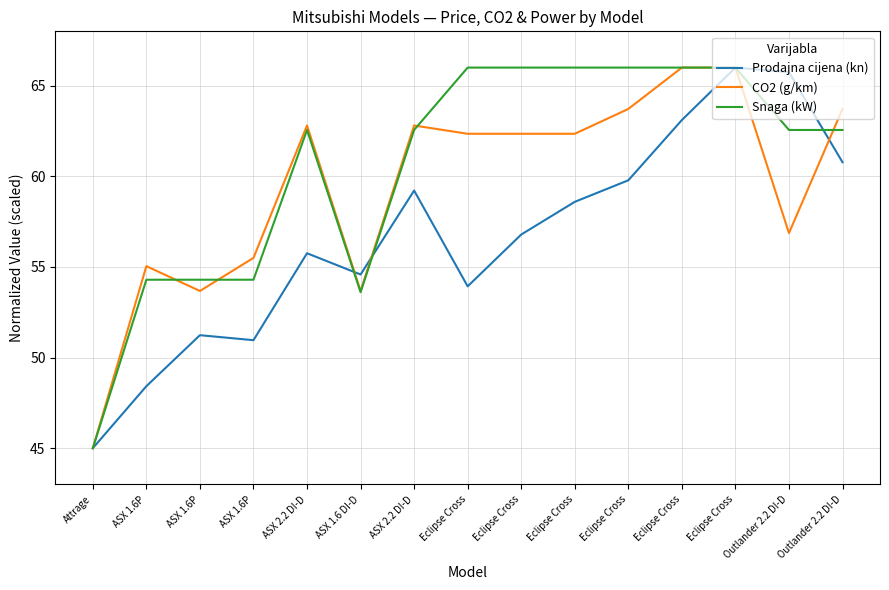

What are all the series names shown in the legend?

Prodajna cijena (kn), CO2 (g/km), Snaga (kW)